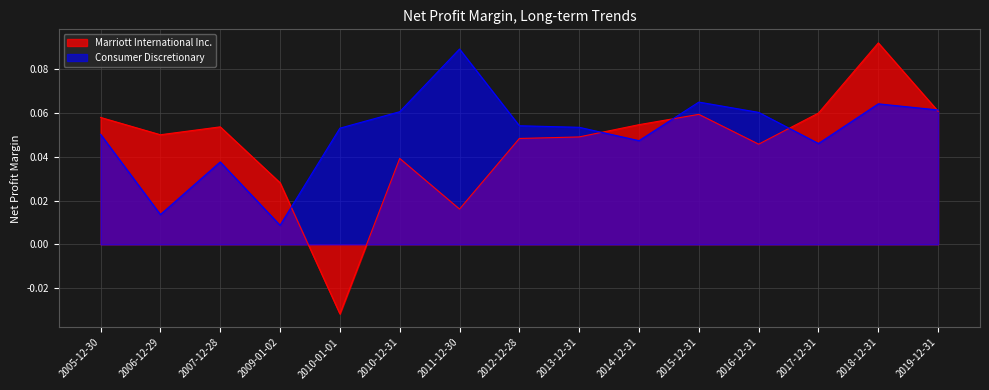

How many Marriott International Inc. values are between 0 and 1?

14